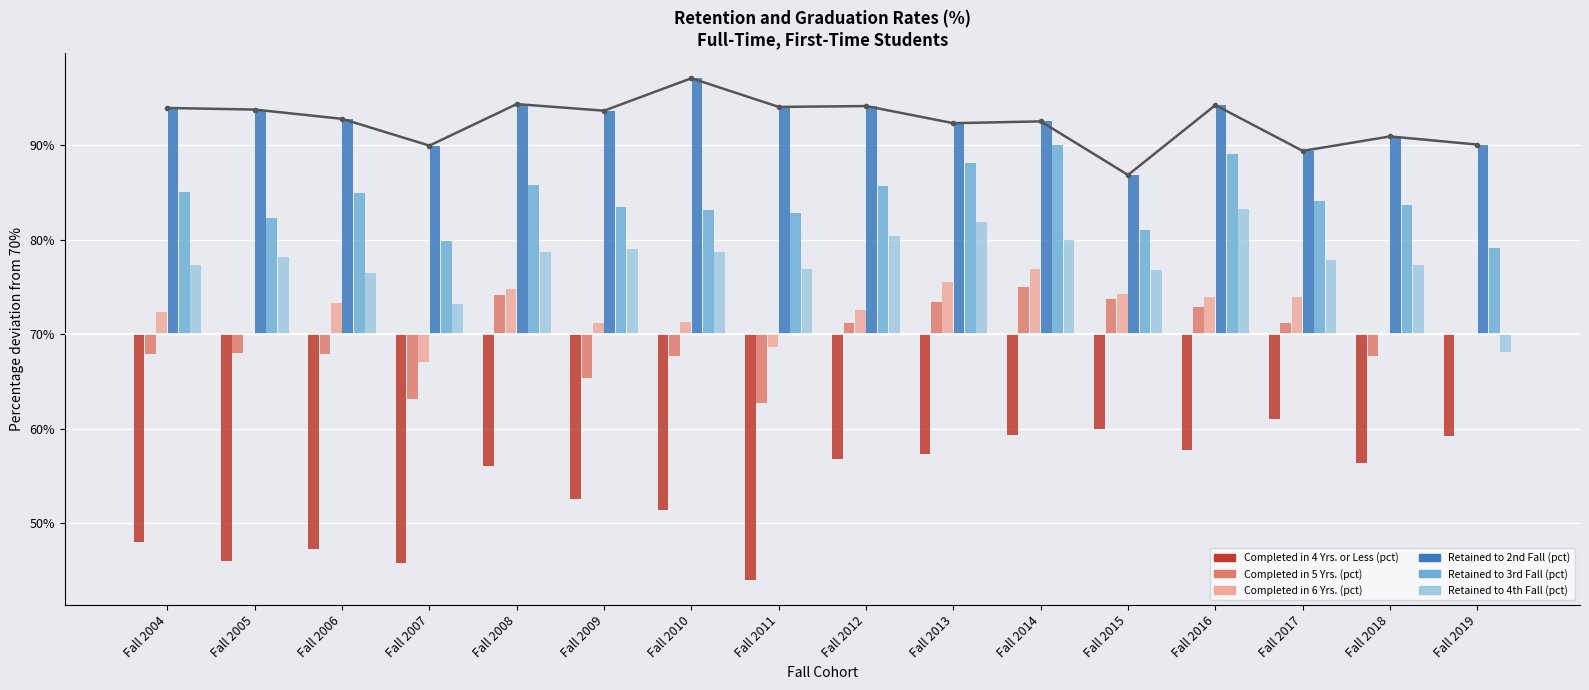

What is the total value across all series at Fall 2010?

29.3